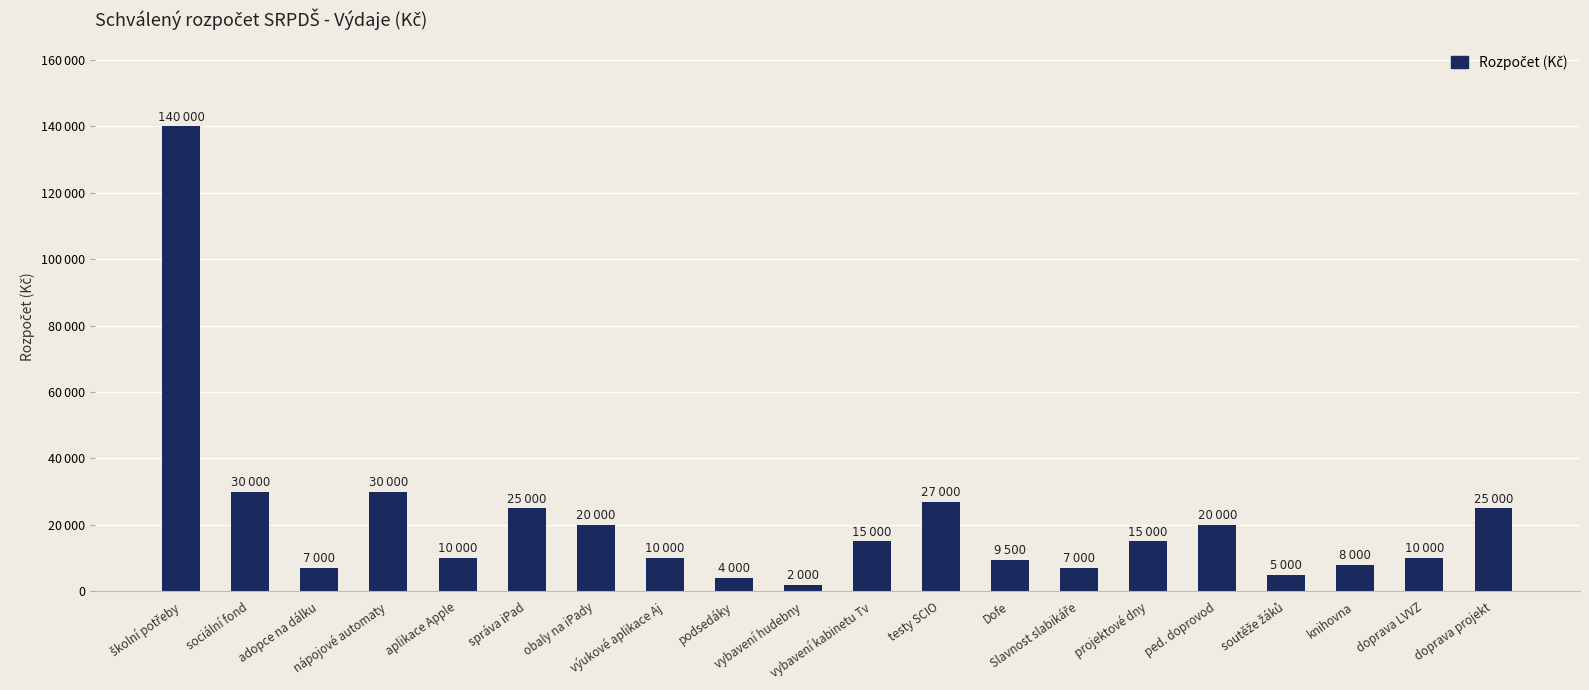

What is the sum of the values at projektové dny and Slavnost slabikáře?

22000